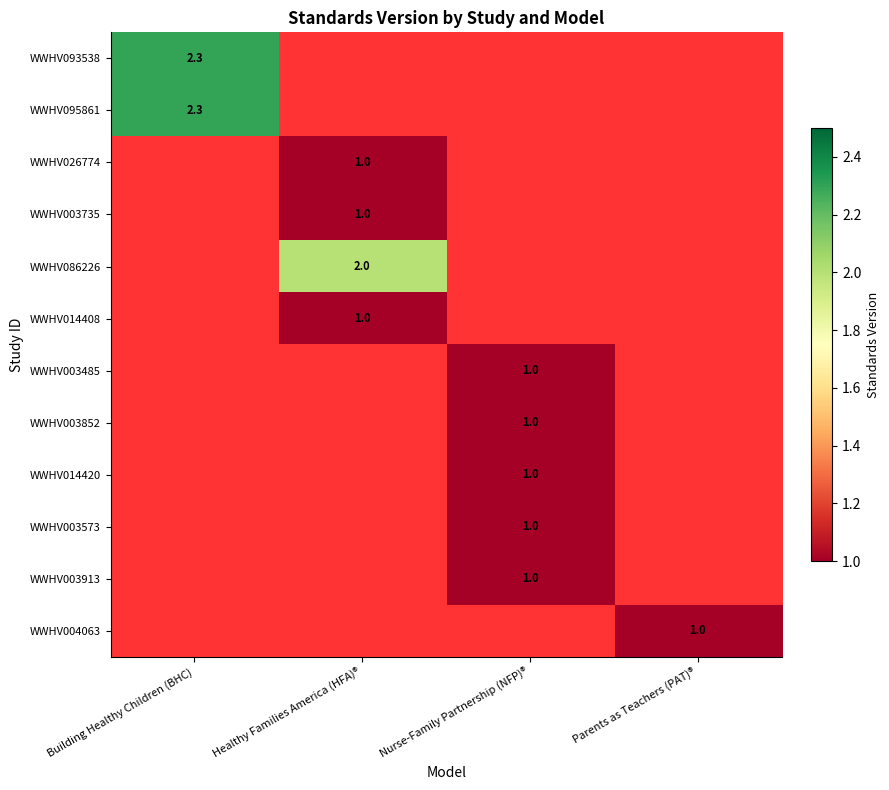

The WWHV003852 series shows 0.0 at Building Healthy Children (BHC). True or false?

True